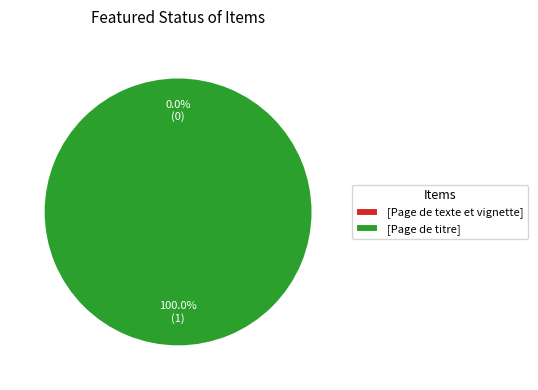

The [Page de titre] slice represents 100% of the pie. True or false?

True